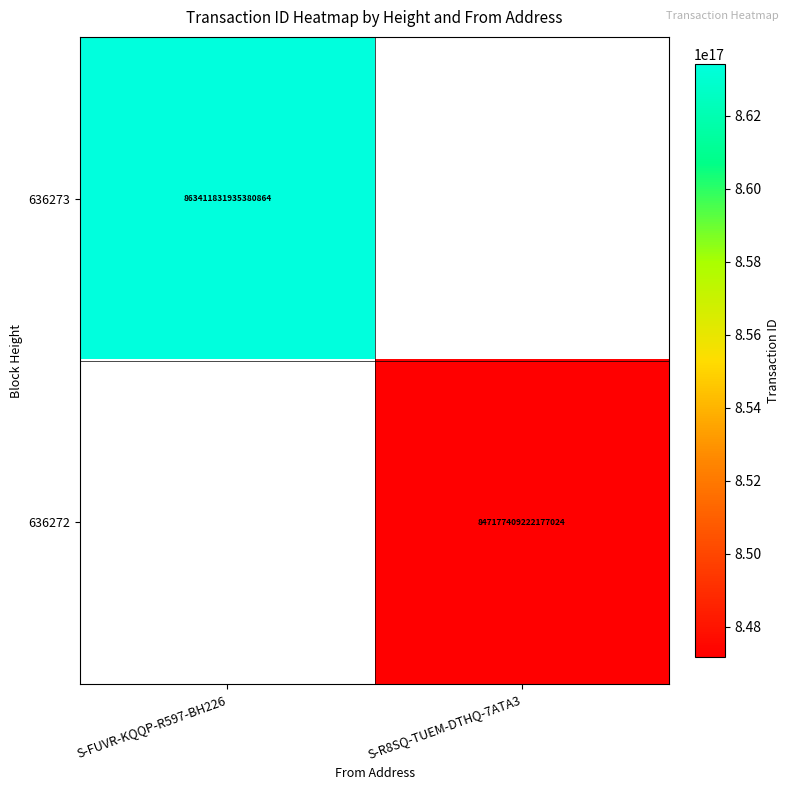

What is the greatest value displayed?

863411831935380864